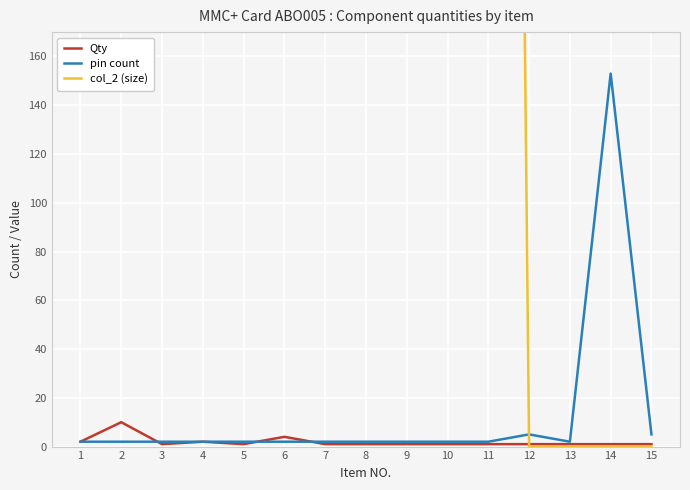

How many data points in col_2 (size) are less than 1005?

4